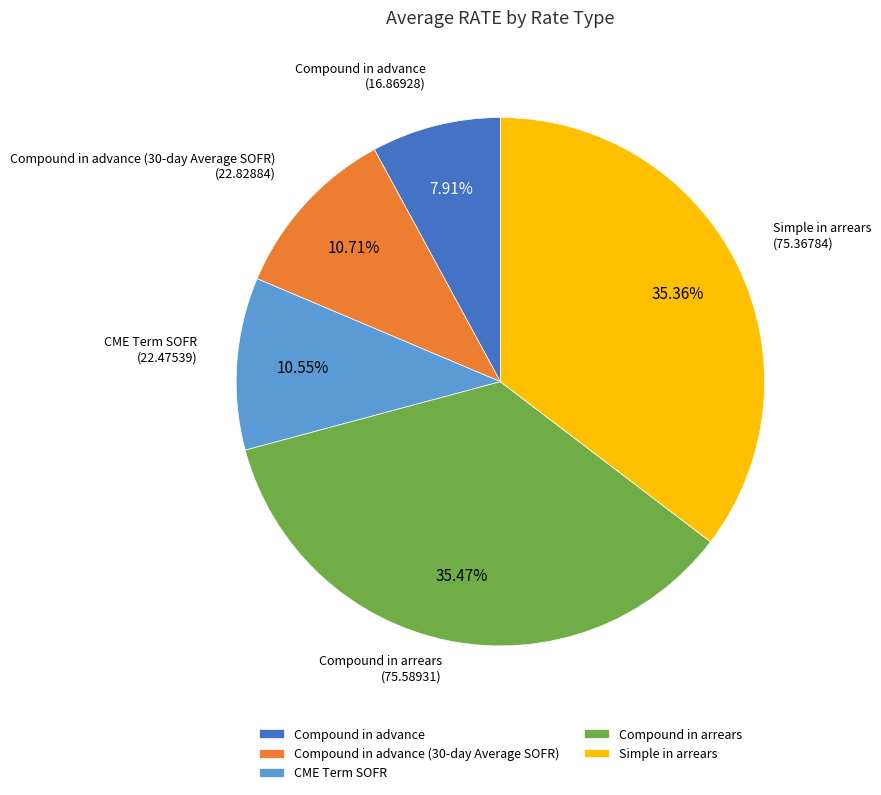

The Compound in arrears slice represents 11% of the pie. True or false?

False